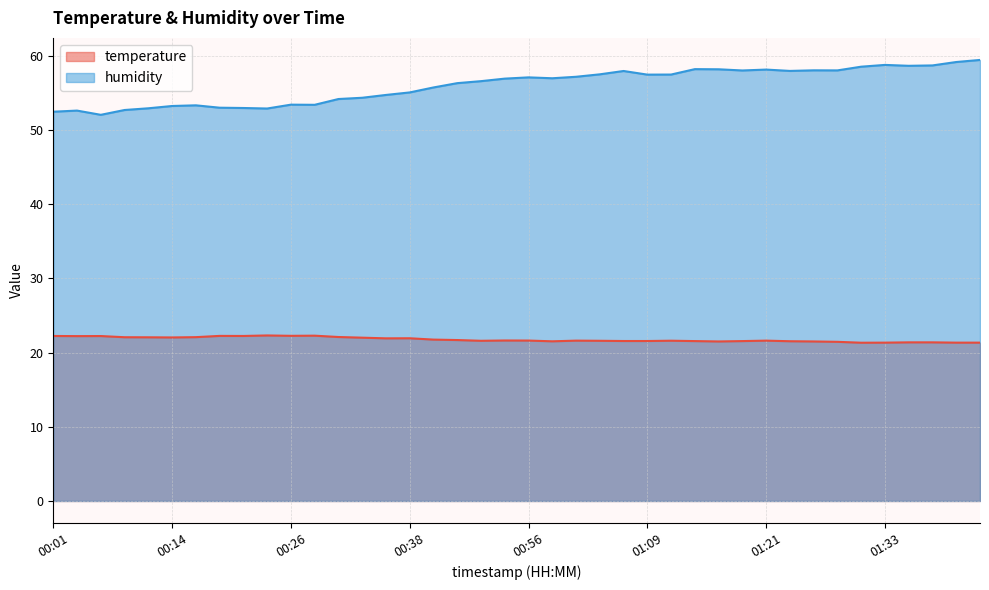

Rank the categories by humidity value from highest to lowest.

01:43, 01:41, 01:33, 01:38, 01:36, 01:31, 01:13, 01:16, 01:21, 01:26, 01:28, 01:19, 01:24, 01:06, 01:04, 01:11, 01:09, 01:01, 00:56, 00:58, 00:53, 00:51, 00:48, 00:46, 00:38, 00:36, 00:33, 00:31, 00:26, 00:28, 00:16, 00:14, 00:19, 00:21, 00:11, 00:24, 00:09, 00:04, 00:01, 00:06